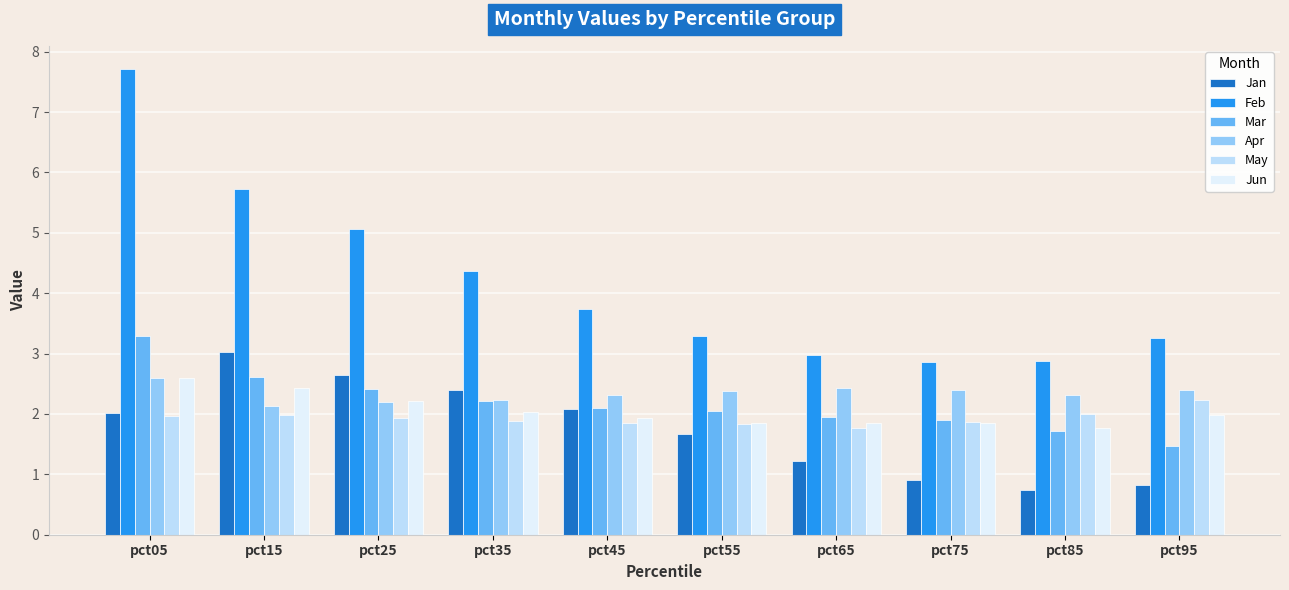

Between pct85 and pct95, which series saw the biggest shift?

Feb